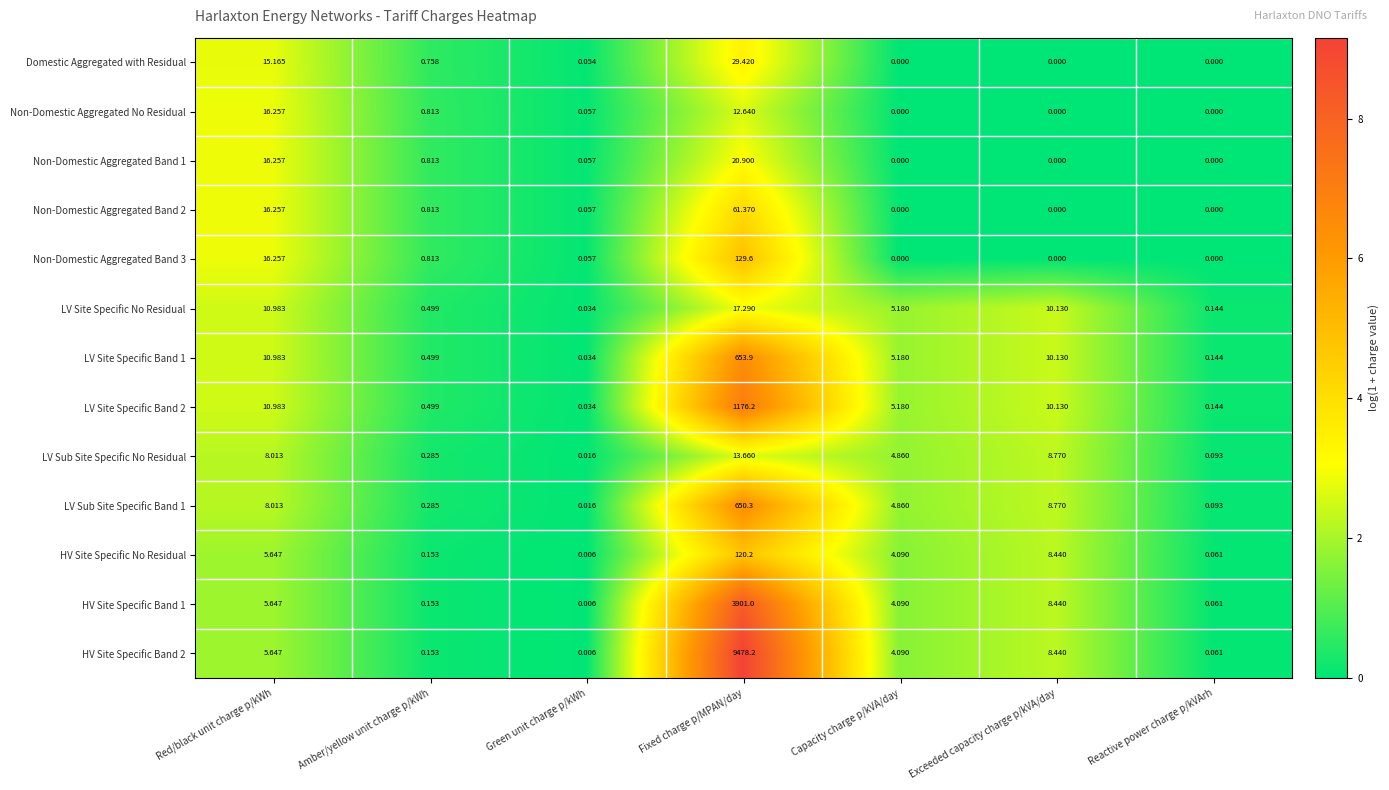

At which label is LV Sub Site Specific Band 1 closest to 325?

Exceeded capacity charge p/kVA/day